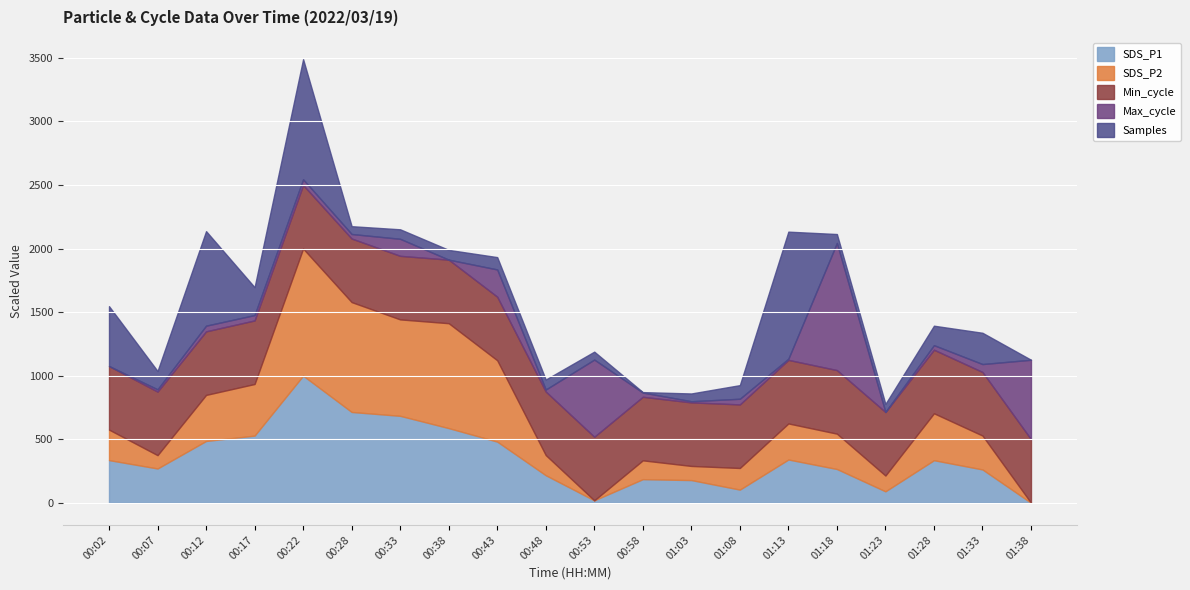

How many interior local valleys does the Samples series have?

5